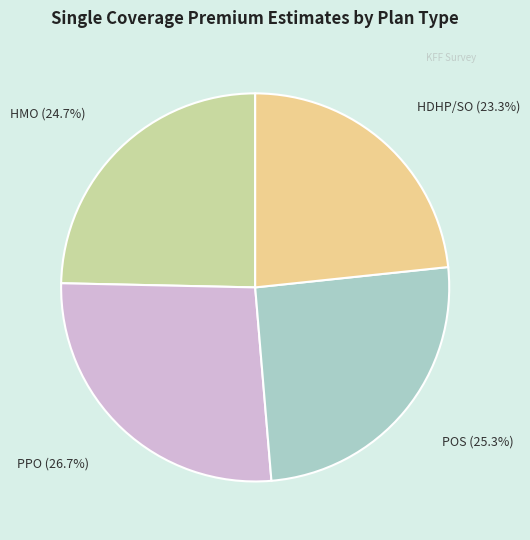

Between HDHP/SO and PPO, which is larger?

PPO